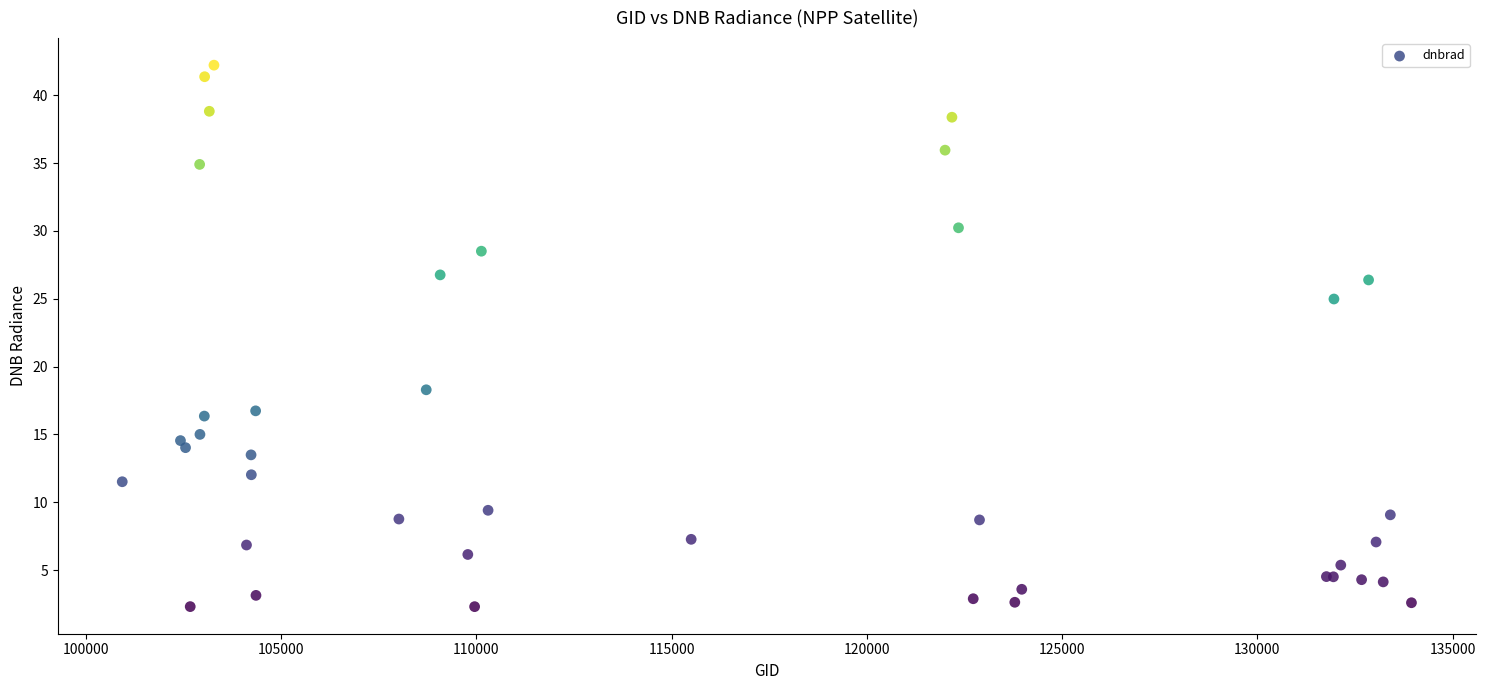

What Y value in the scatter plot is closest to 22?

25.0